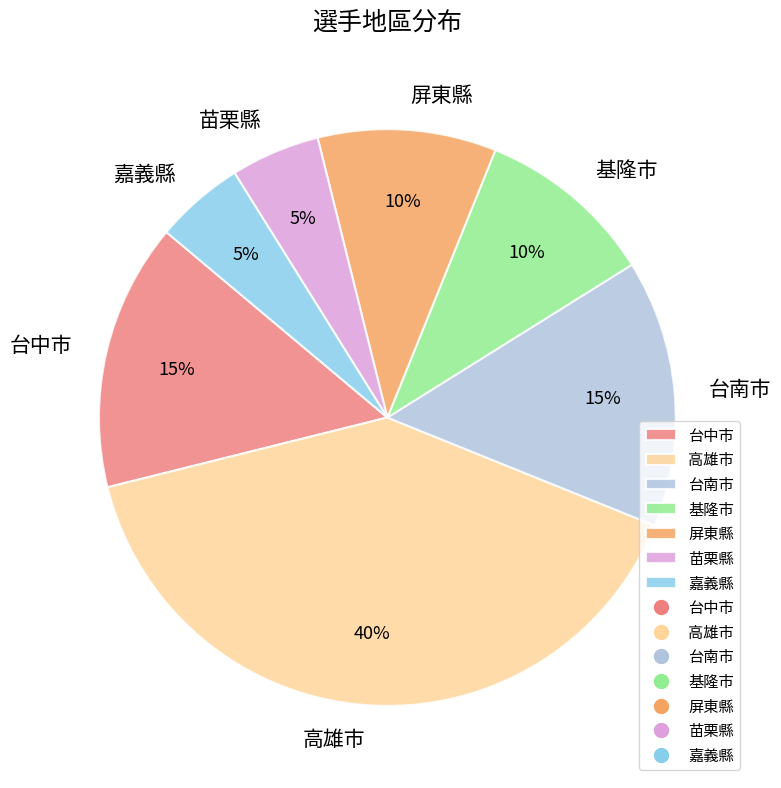

Count the number of slices in the pie.

7